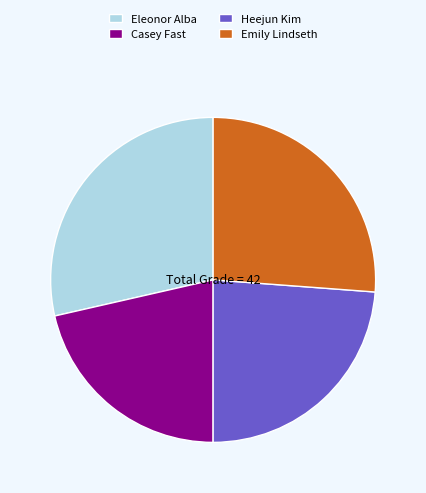

Does Emily Lindseth account for over 50% of the chart?

No